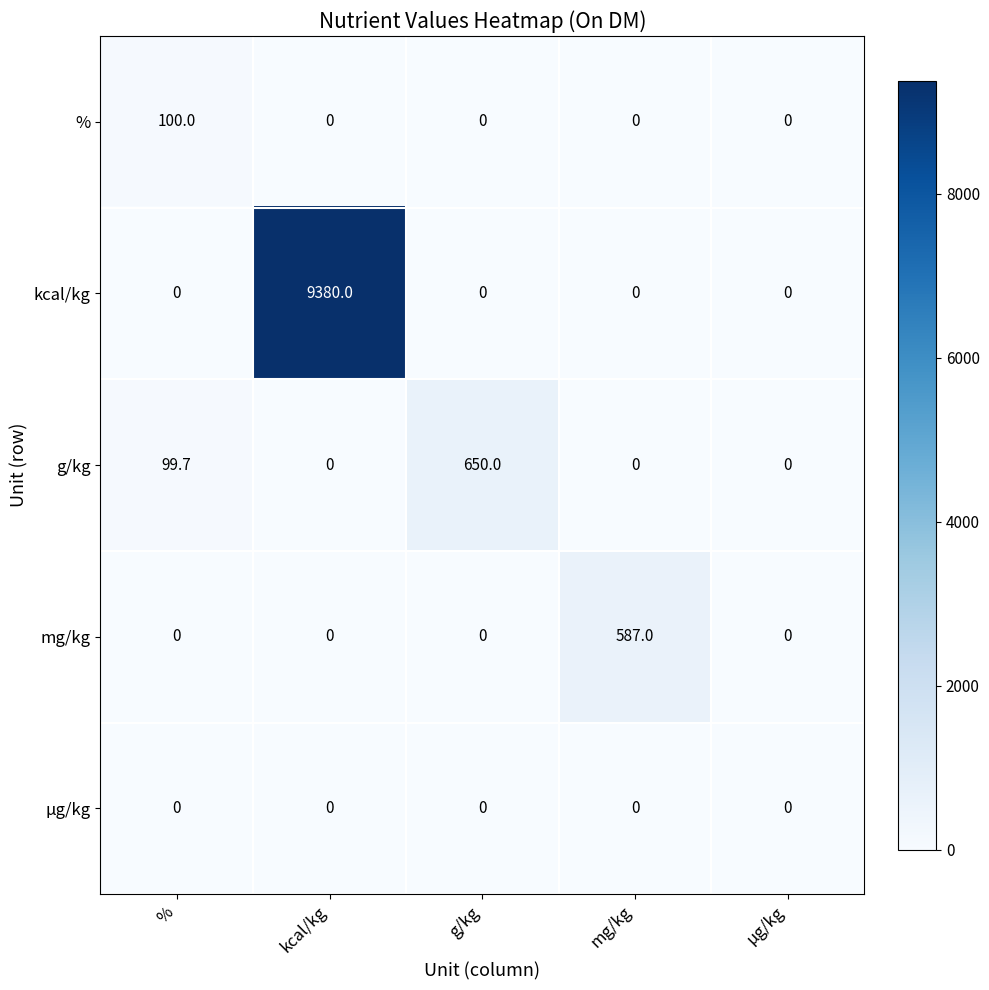

Reading left to right, what are all the values shown in this chart?

%: %=100.0	kcal/kg=0.0	g/kg=0.0	mg/kg=0.0	µg/kg=0.0
kcal/kg: %=0.0	kcal/kg=9380.0	g/kg=0.0	mg/kg=0.0	µg/kg=0.0
g/kg: %=99.7	kcal/kg=0.0	g/kg=650.0	mg/kg=0.0	µg/kg=0.0
mg/kg: %=0.0	kcal/kg=0.0	g/kg=0.0	mg/kg=587.0	µg/kg=0.0
µg/kg: %=0.0	kcal/kg=0.0	g/kg=0.0	mg/kg=0.0	µg/kg=0.0